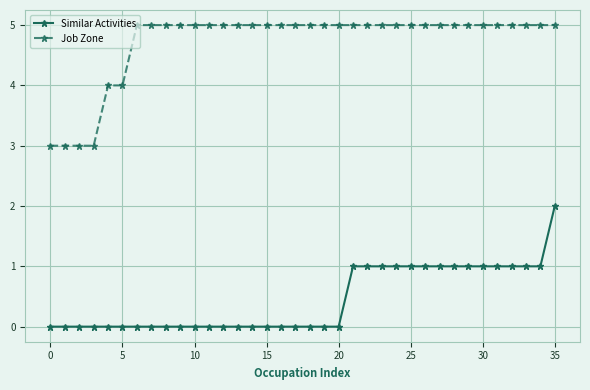

True or false: Similar Activities and Job Zone cross at least once.

False